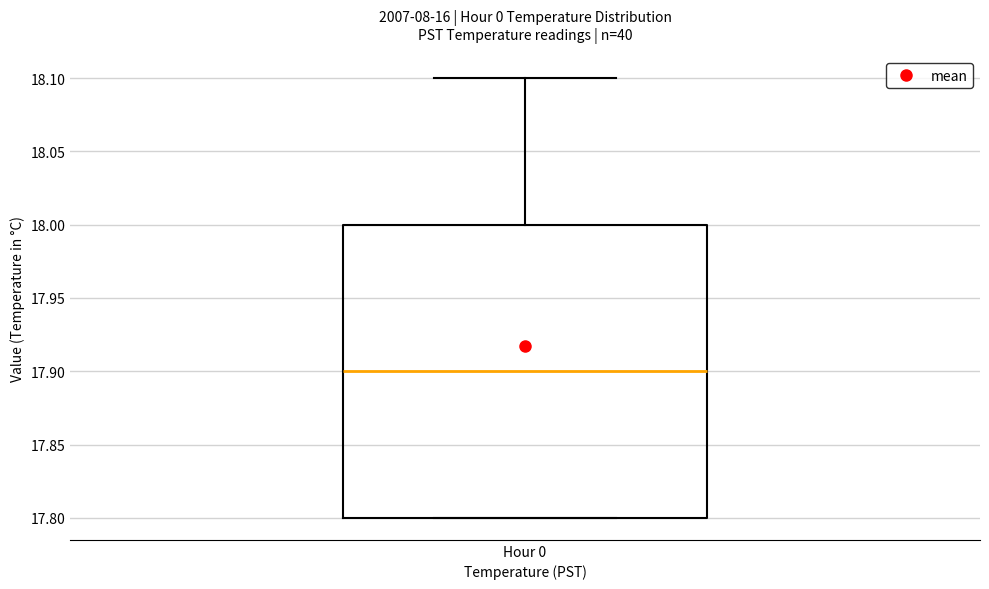

Where does the upper whisker of the box for Hour 0 end on the y-axis? The values are not printed on the chart, so give them approximately, as read against the axis.

18.1